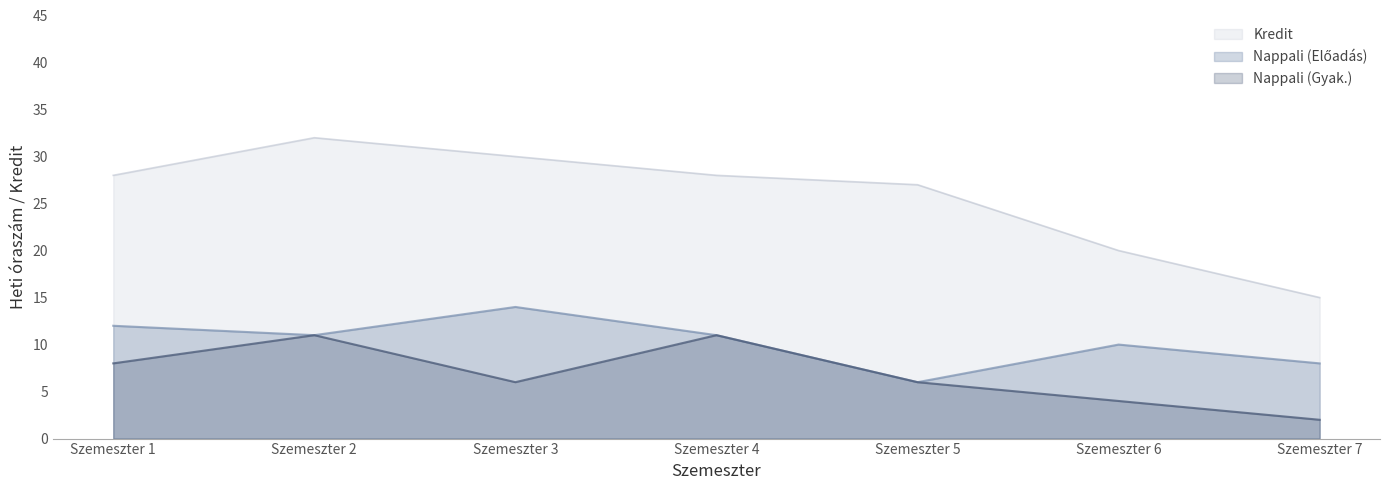

List the labels in order of Nappali (Előadás) value, smallest first.

Szemeszter 5, Szemeszter 7, Szemeszter 6, Szemeszter 2, Szemeszter 4, Szemeszter 1, Szemeszter 3